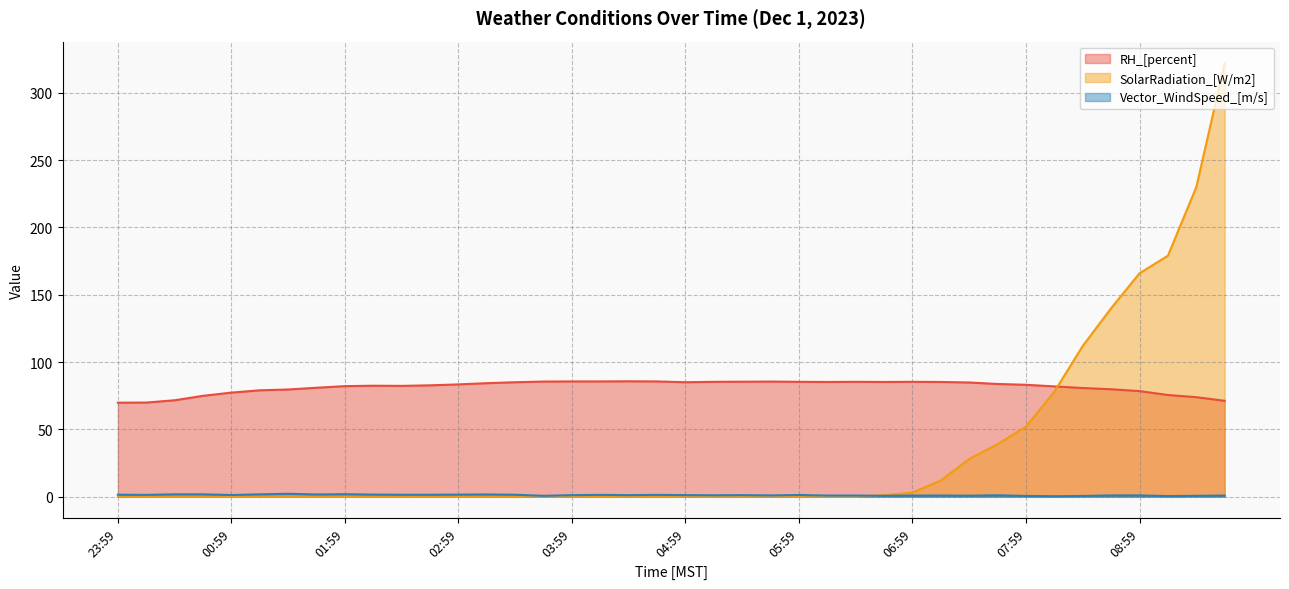

What value does the RH_[percent] series have at 00:59?

77.3